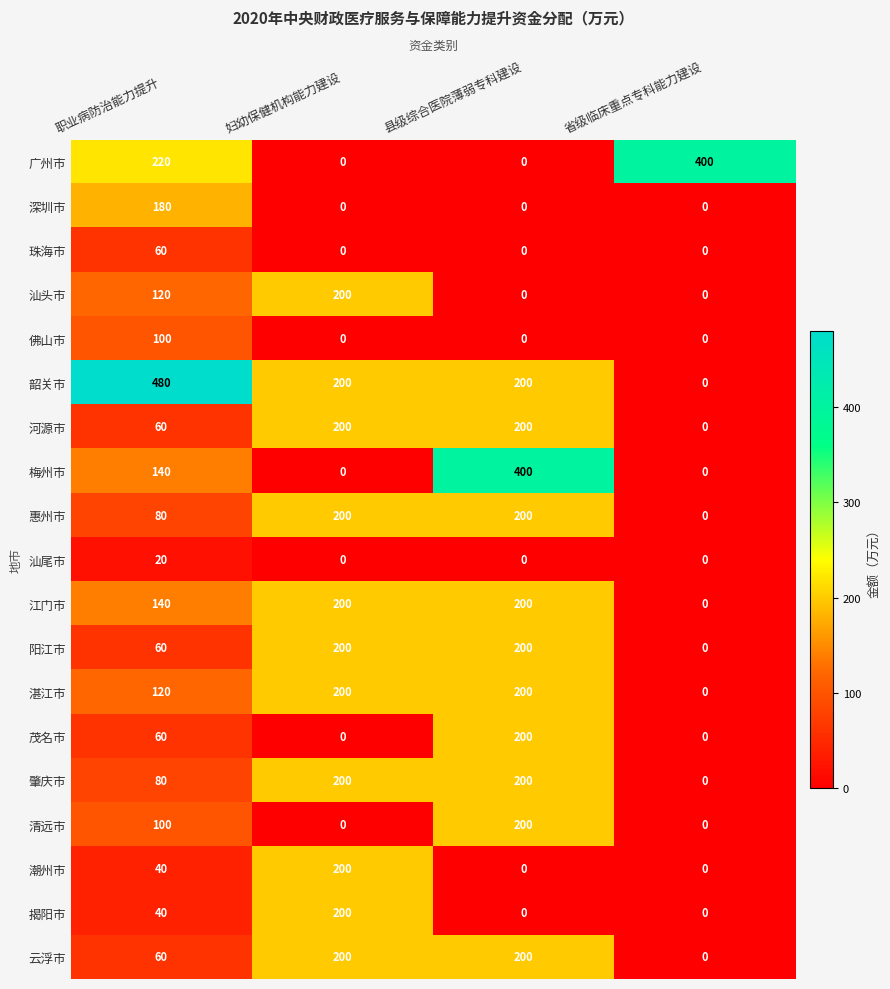

Is it true that 茂名市 equals 0 at 妇幼保健机构能力建设?

True